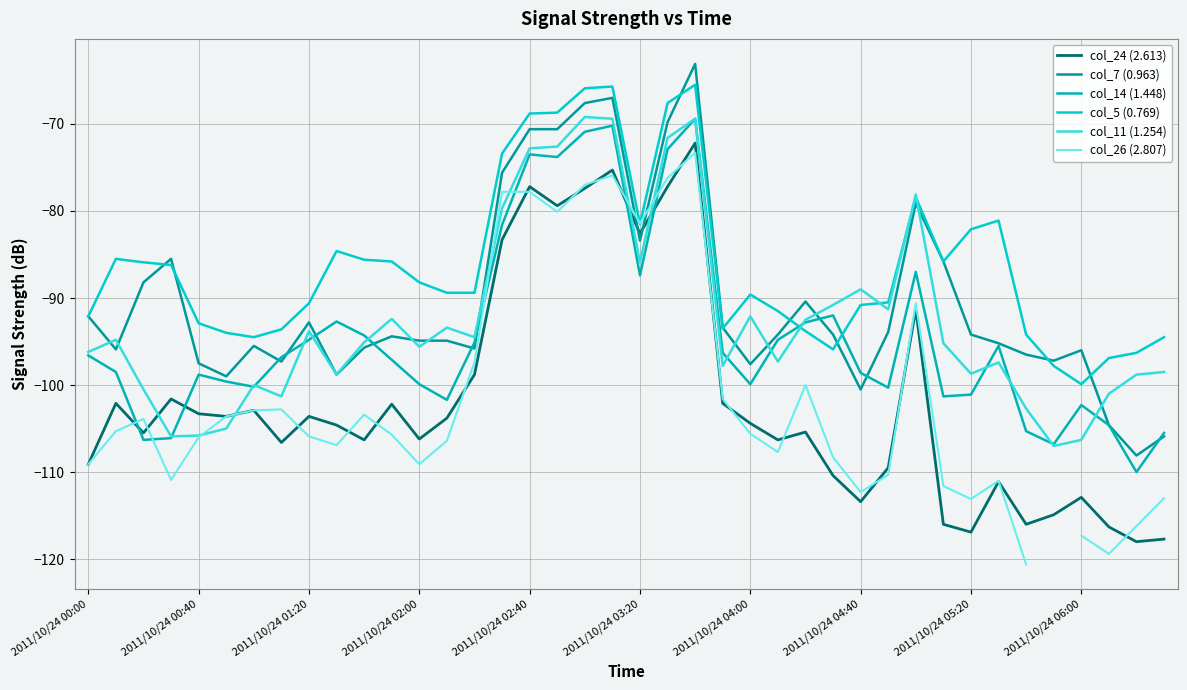

How many intersections are there between col_14 (1.448) and col_24 (2.613)?

4